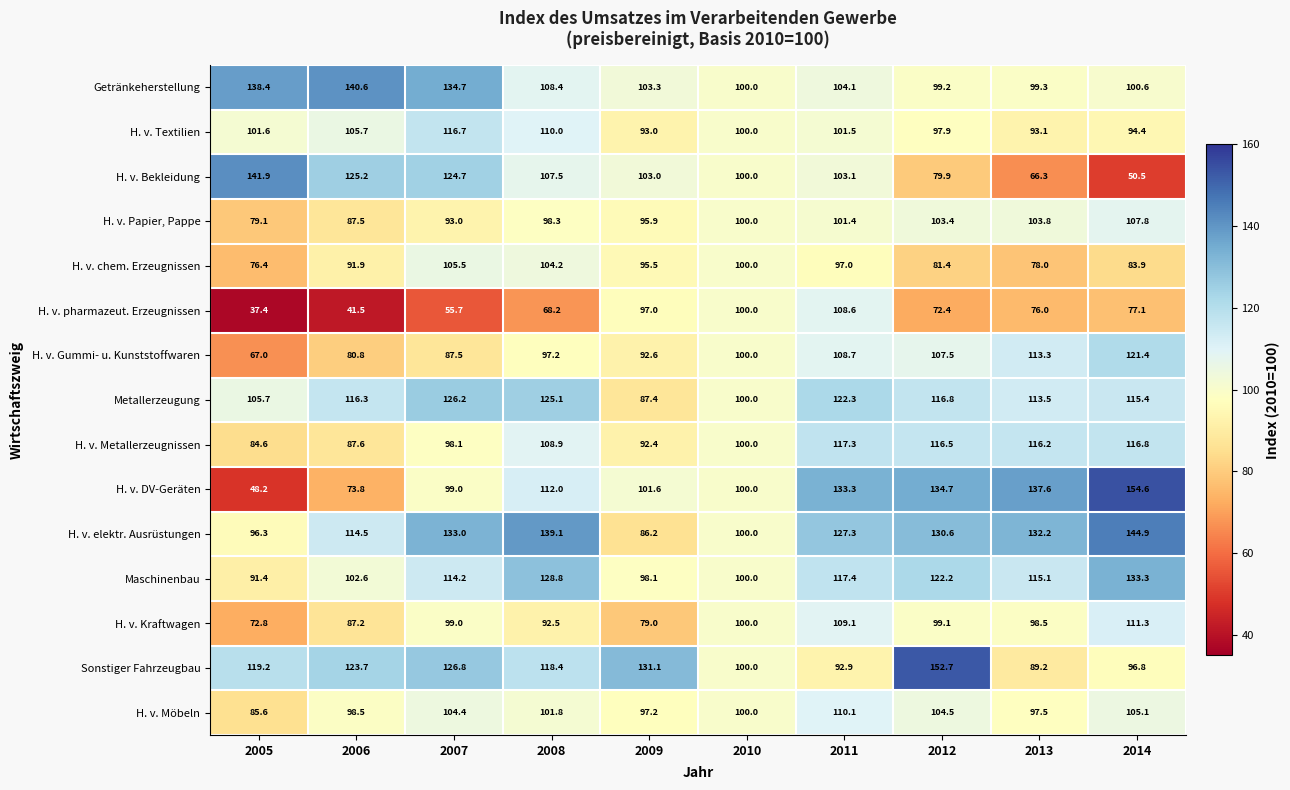

Which category has the highest value across all series?

2014